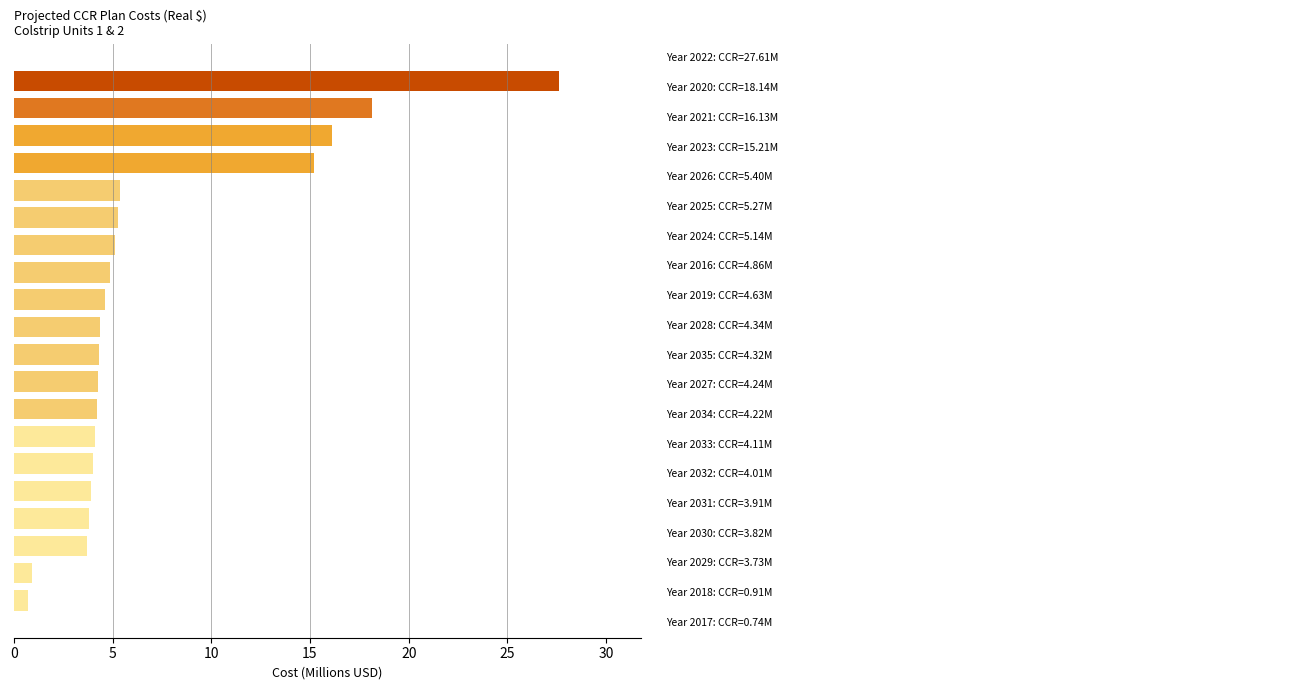

Count the number of categories in the chart.

20